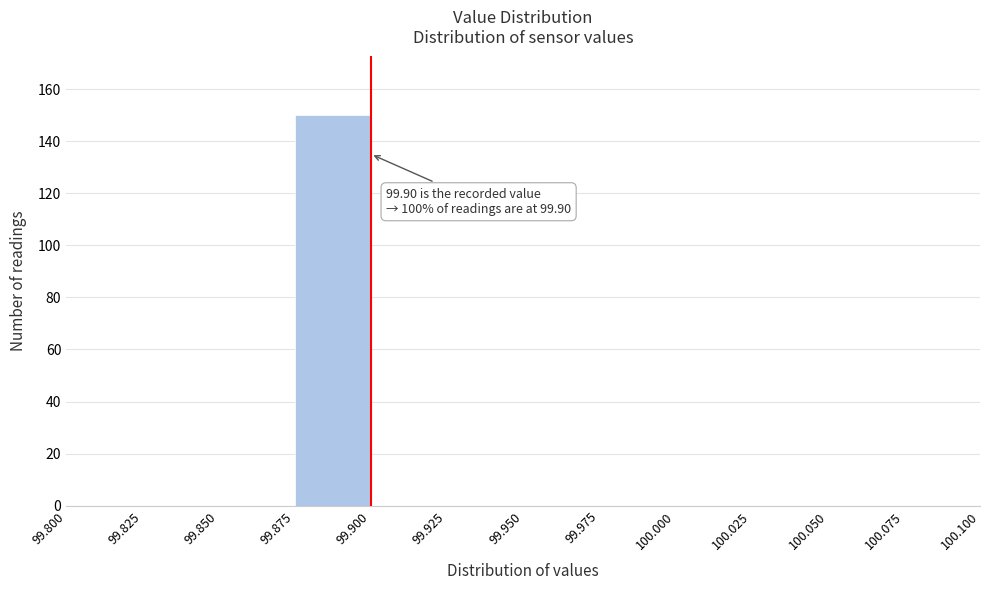

Which range on the x-axis has the tallest bar?

99.875 to 99.900